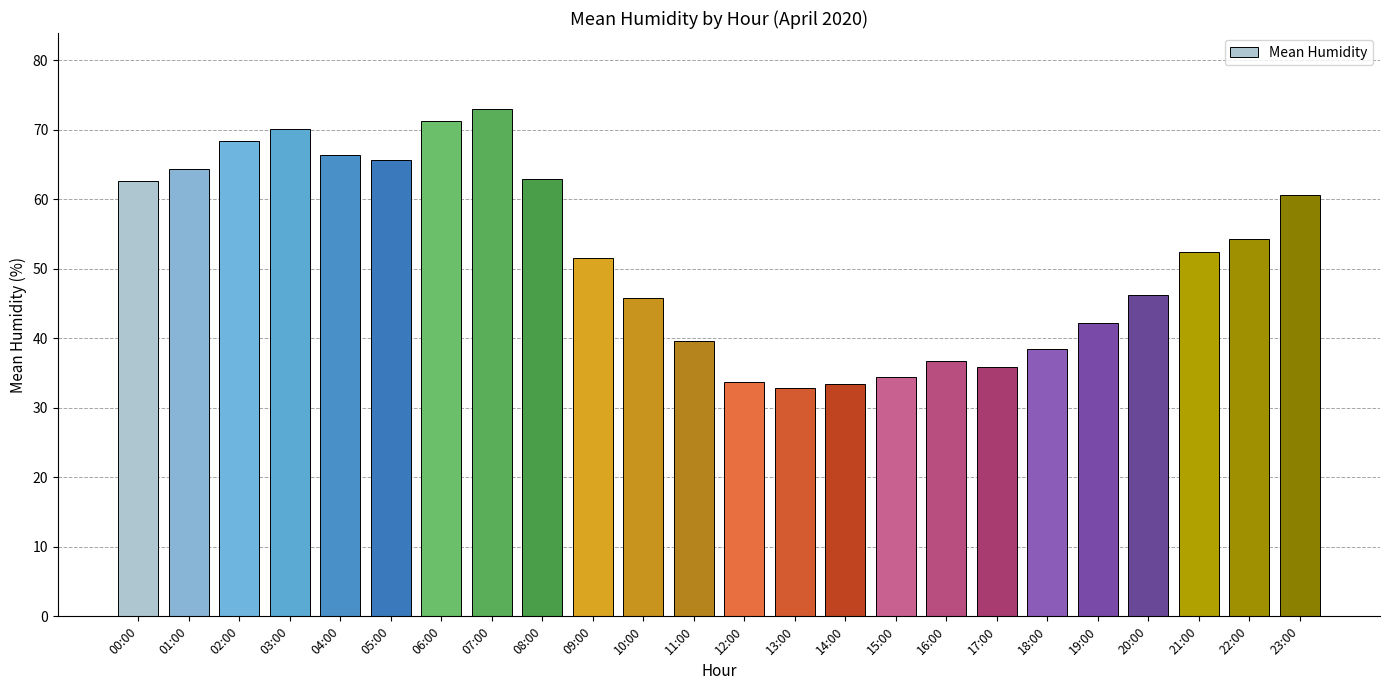

What is the value of the 9th bar from the left?

62.9